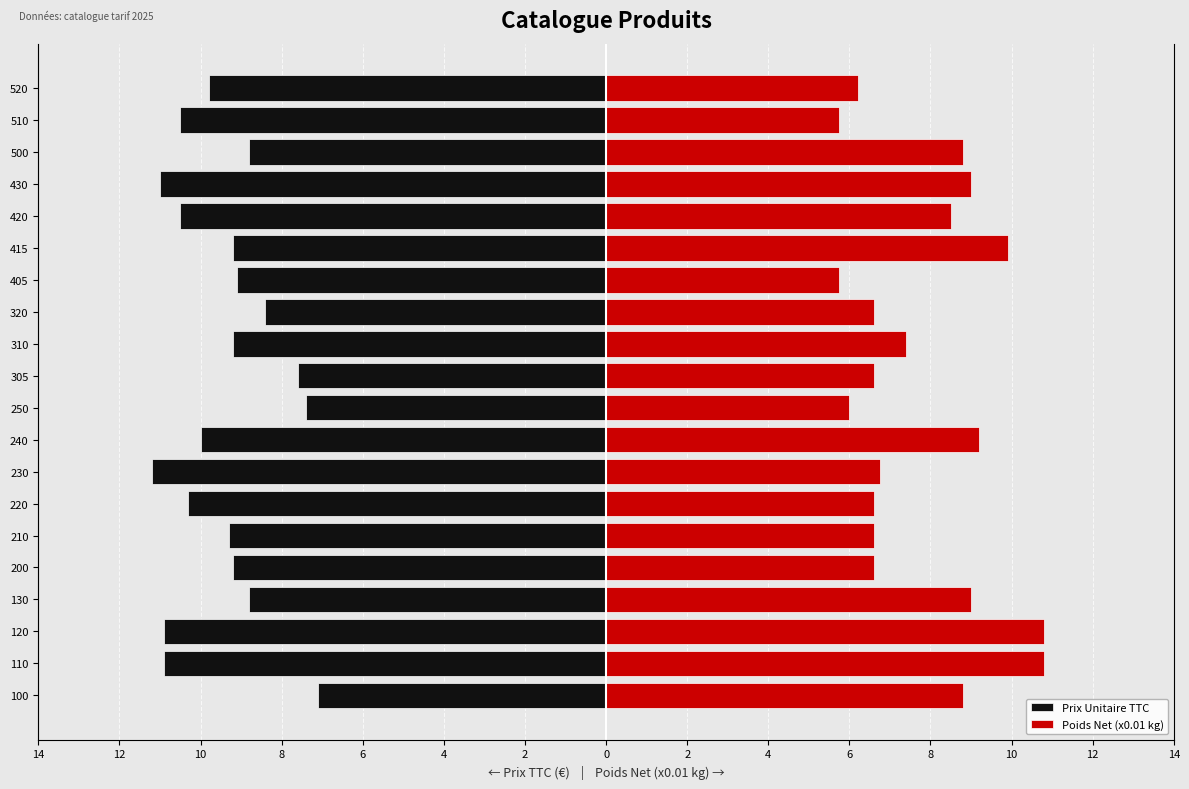

True or false: Prix Unitaire TTC has a value of -15.6 at 200.

False